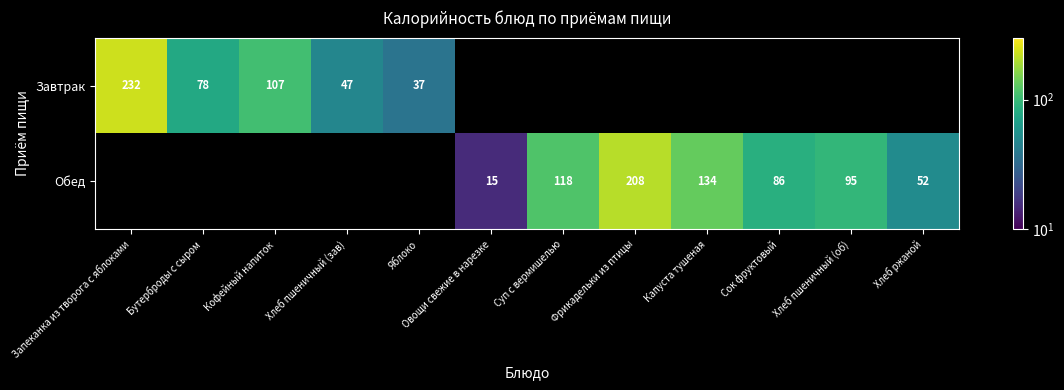

True or false: Завтрак has a value of 52.6 at Яблоко.

False